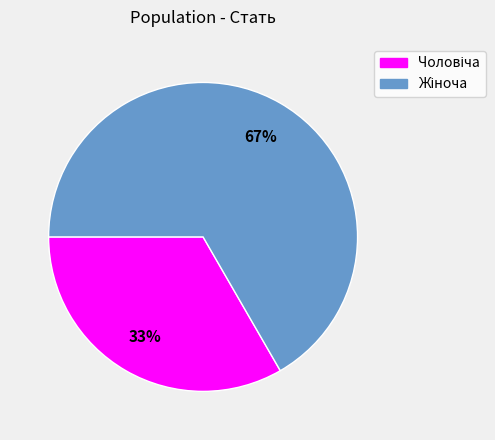

To the nearest percent, what is the average slice percentage?

50%